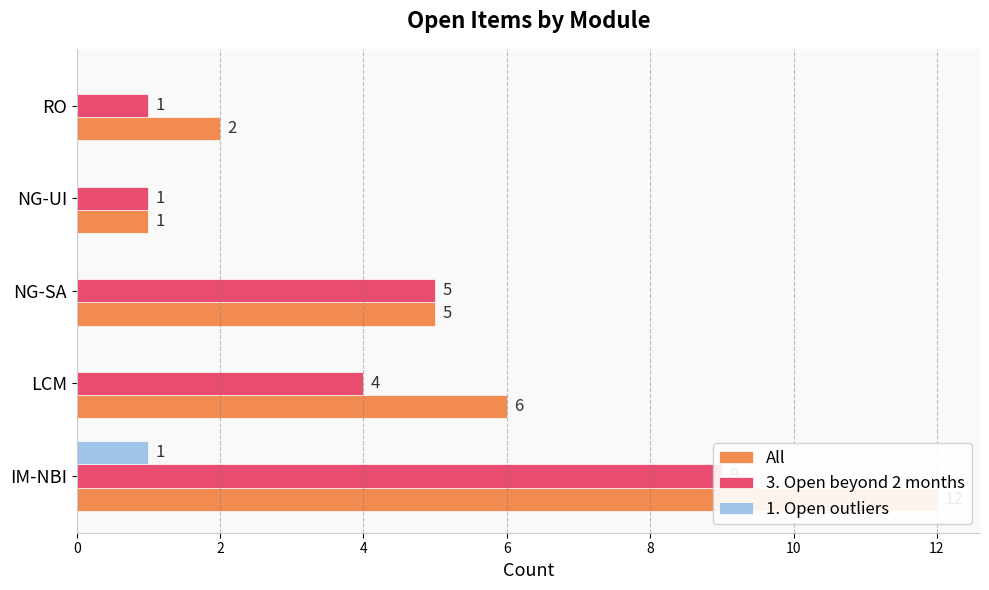

How many bars are there in each group?

3